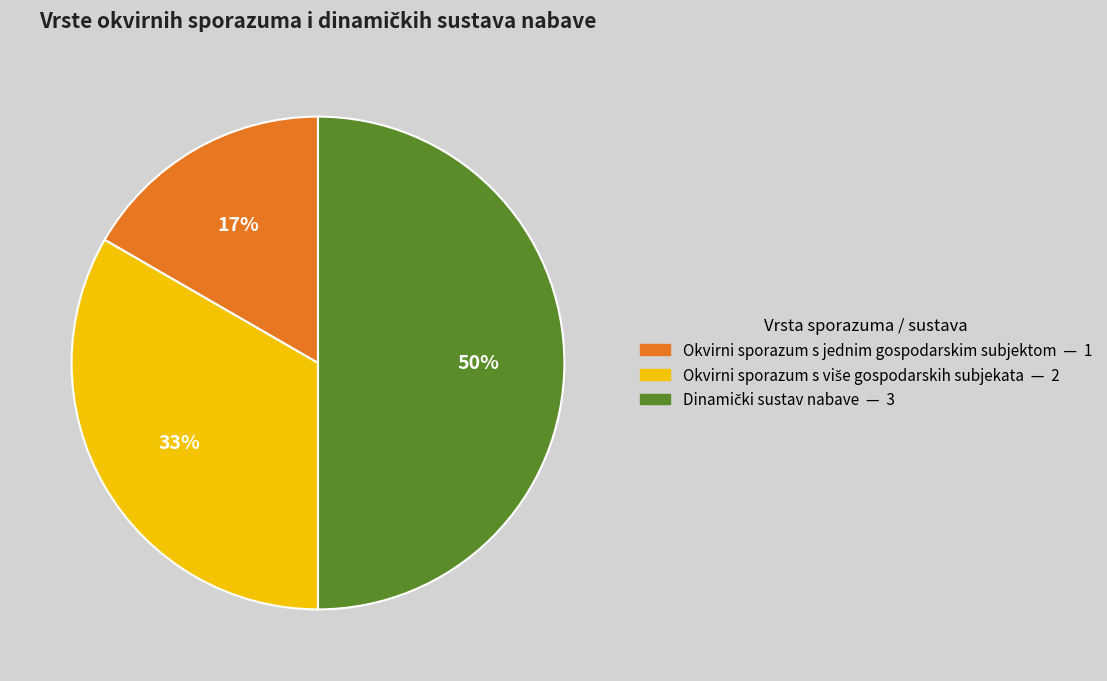

Does Okvirni sporazum s jednim gospodarskim subjektom account for over 50% of the chart?

No